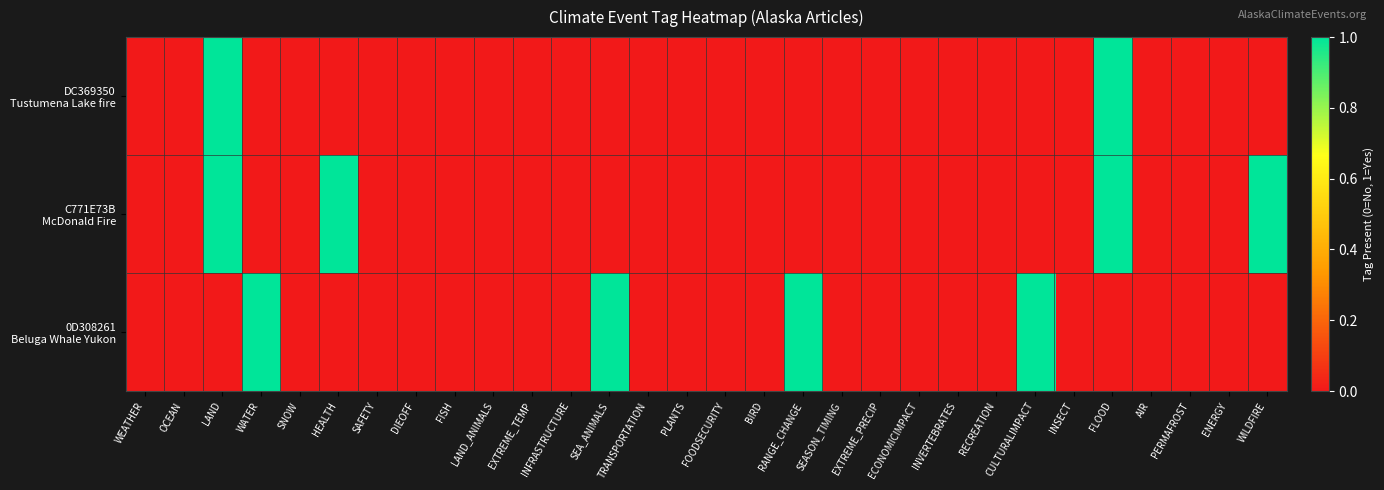

At which category does the chart reach its minimum across all series?

WEATHER